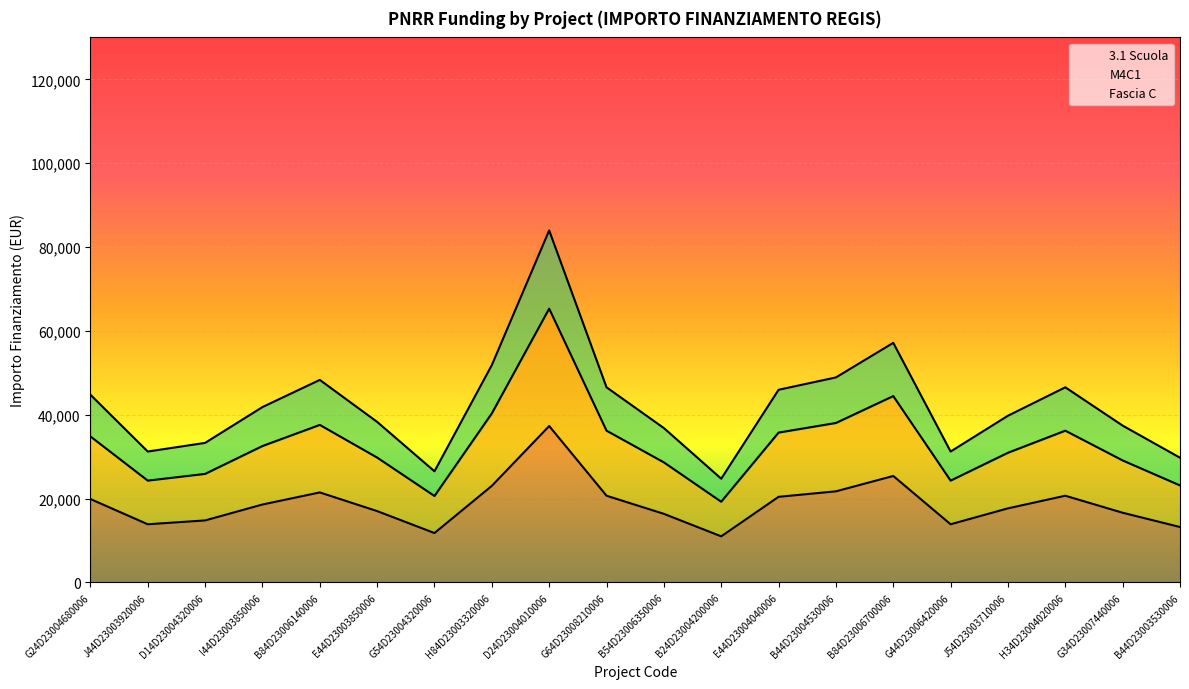

Which series changed the most between B24D23004200006 and J54D23003710006?

Fascia C